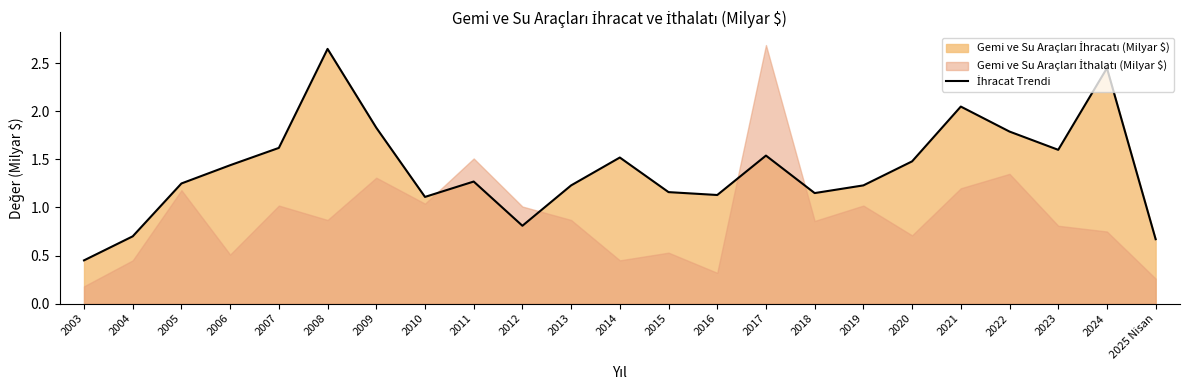

What is the greatest value displayed?

2.6